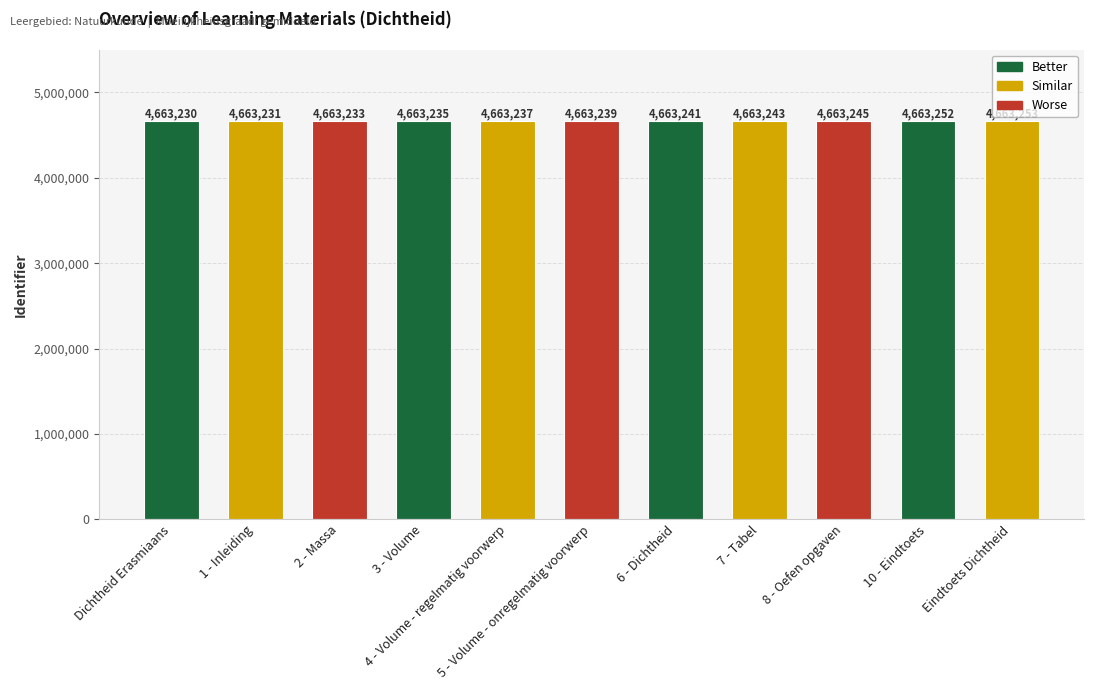

True or false: the data shows 4663233 at 2 - Massa.

True